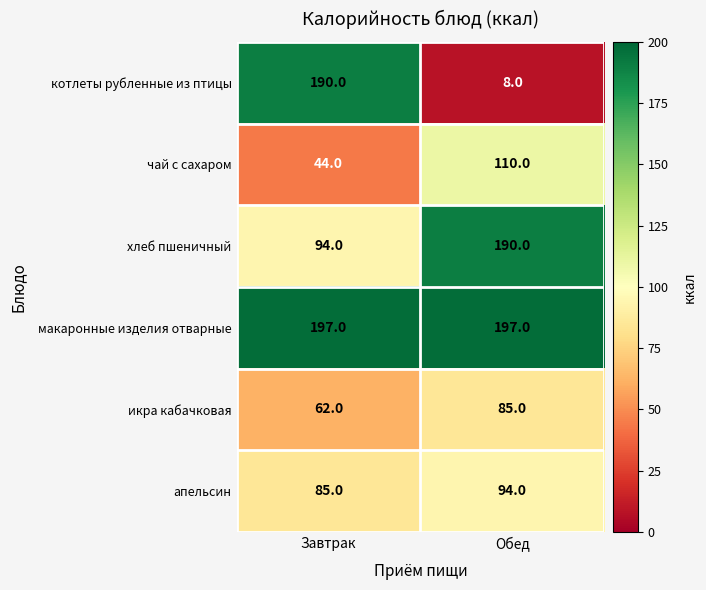

Which series has the widest spread of values?

котлеты рубленные из птицы